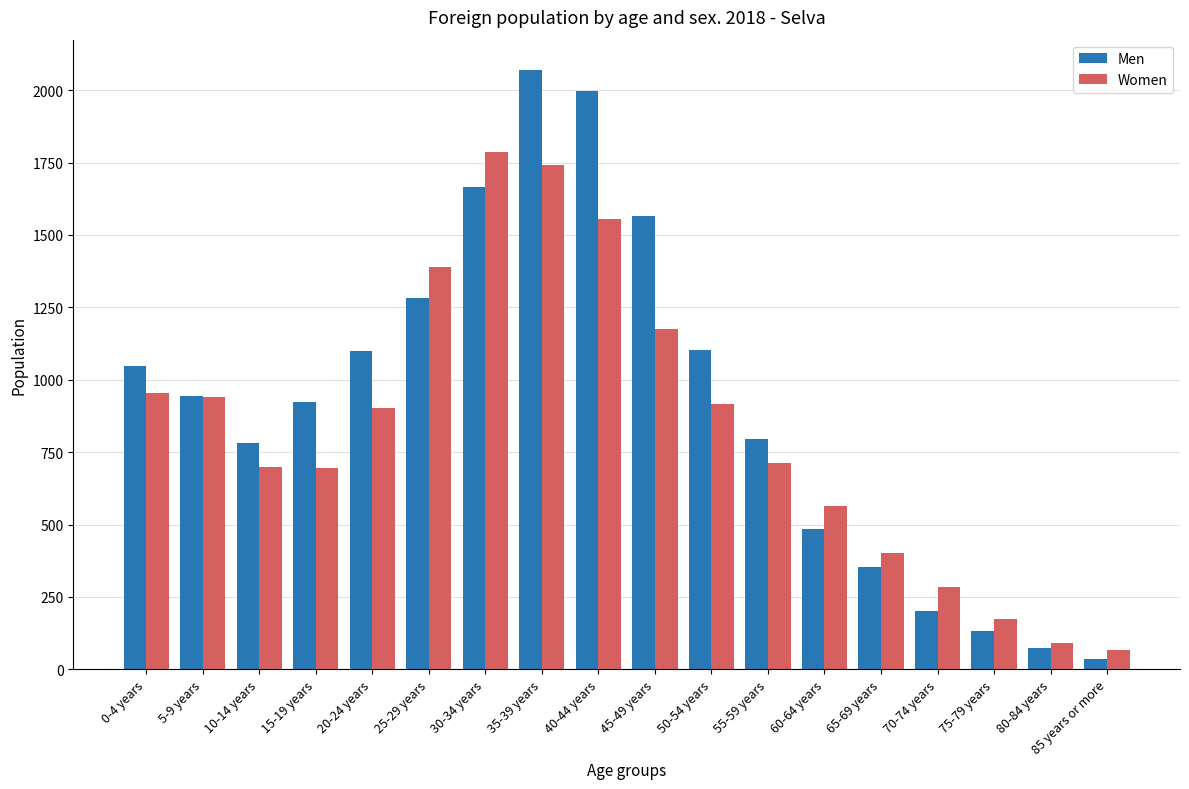

Does the chart contain stacked bars?

No